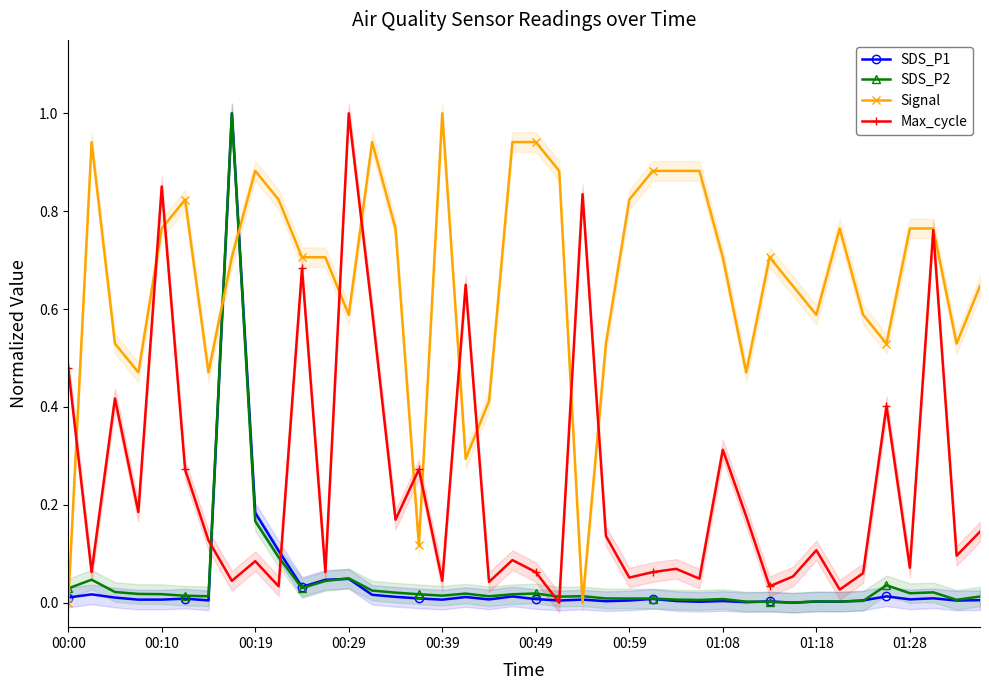

At which label is Signal closest to 0?

00:00